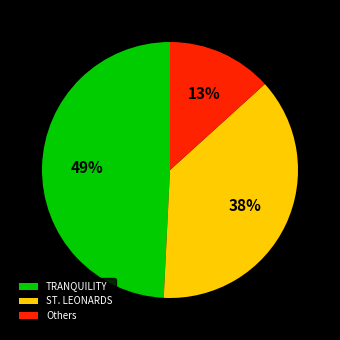

Is it true that Others is 13% of the pie?

True